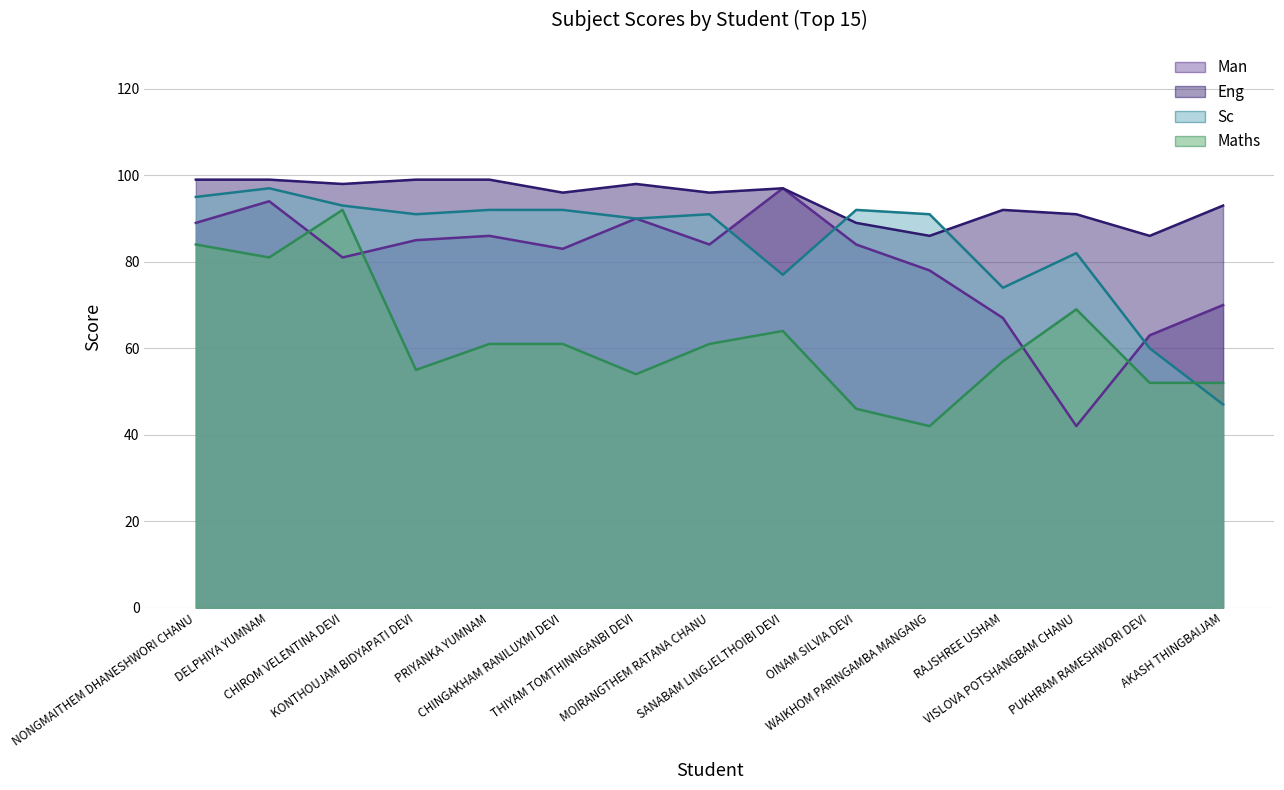

Which series has the widest spread of values?

Man